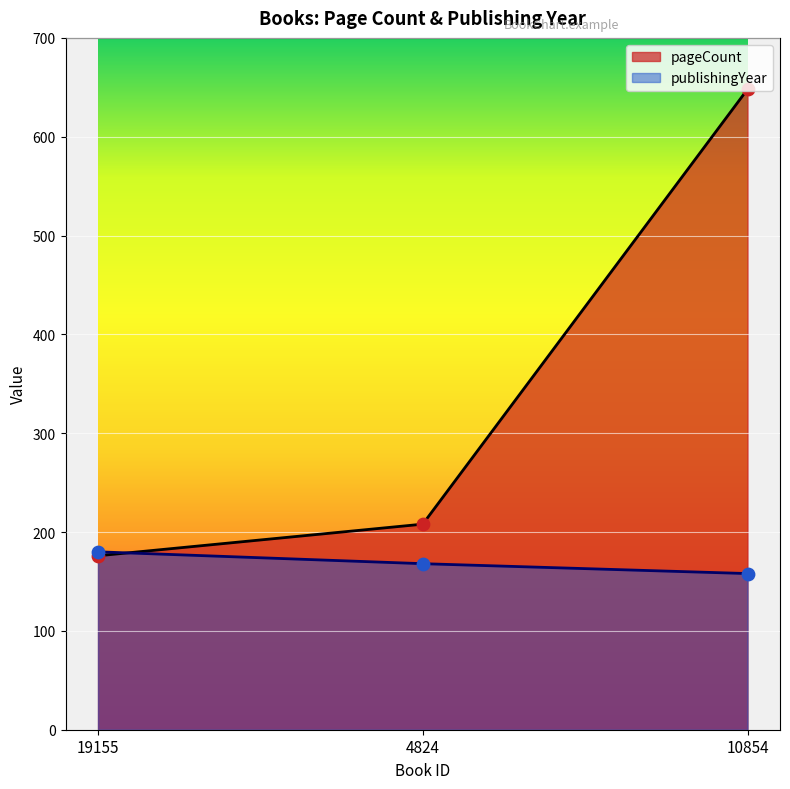

What are all the series names shown in the legend?

pageCount, publishingYear